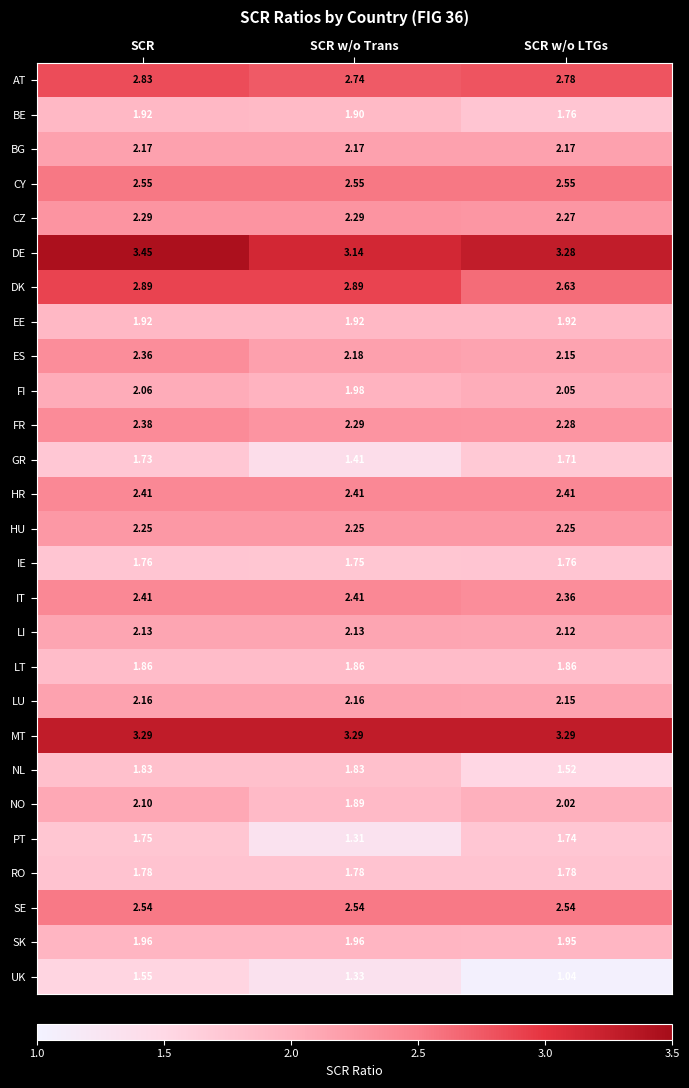

Which category has the lowest value in the DK series?

SCR w/o LTGs